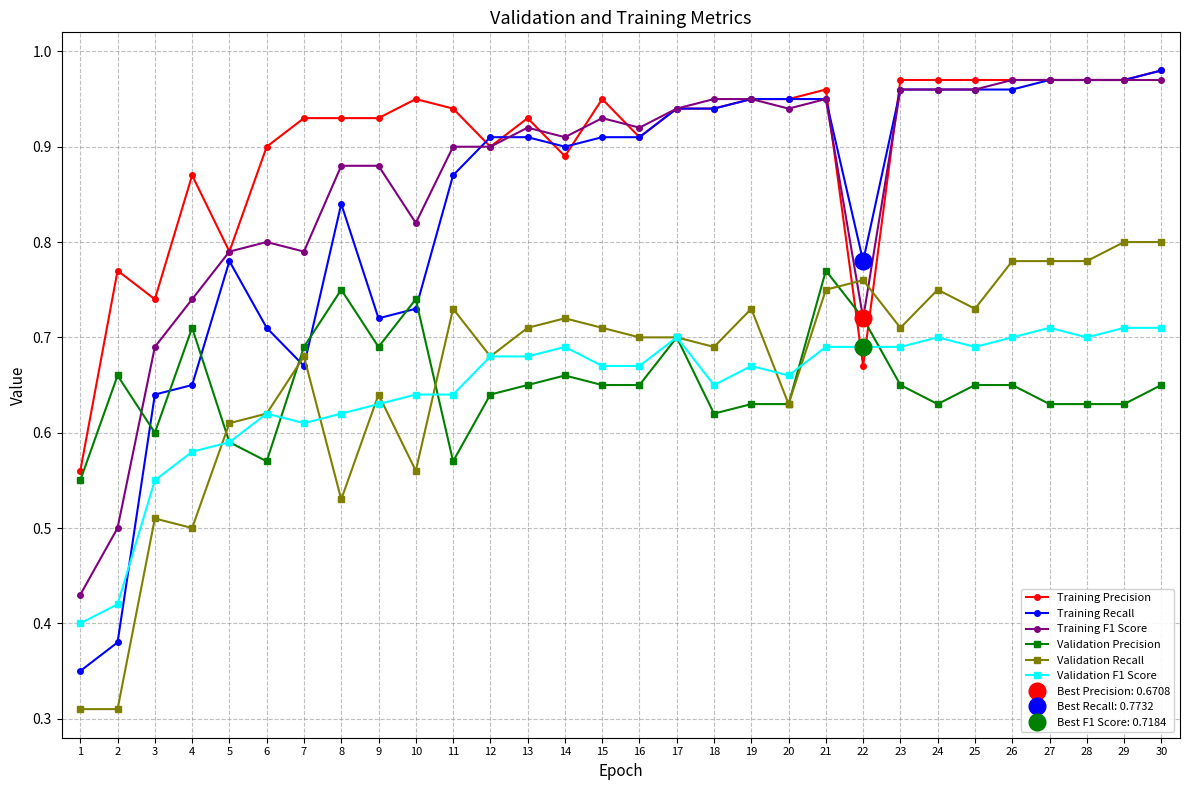

How many times do Validation F1 Score and Validation Precision cross each other?

4